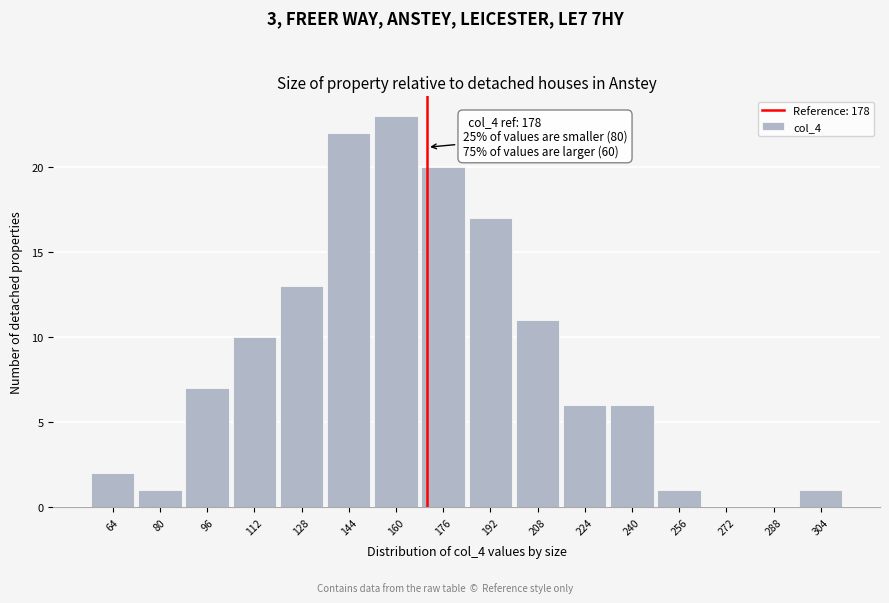

Reading left to right, extract all data points from this chart.

64=2	80=1	96=7	112=10	128=13	144=22	160=23	176=20	192=17	208=11	224=6	240=6	256=1	272=0	288=0	304=1